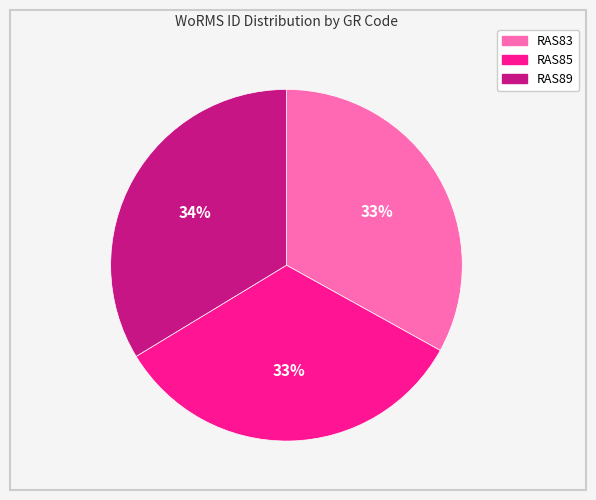

Combined, do RAS85 and RAS89 account for over 50%?

Yes